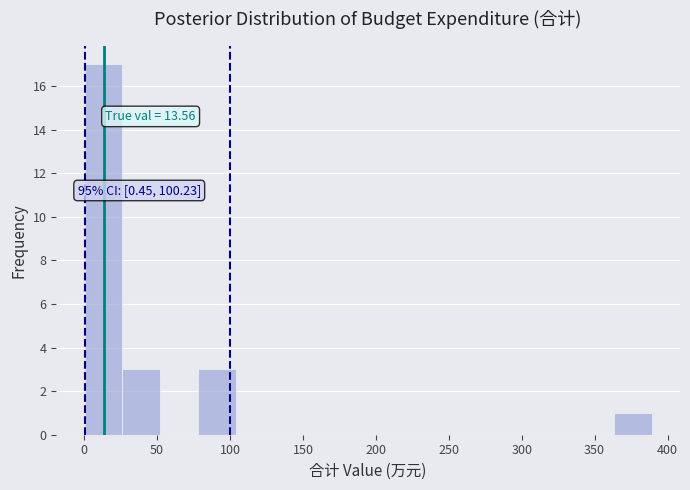

Over which range of the x-axis is the bar tallest?

0 to 25